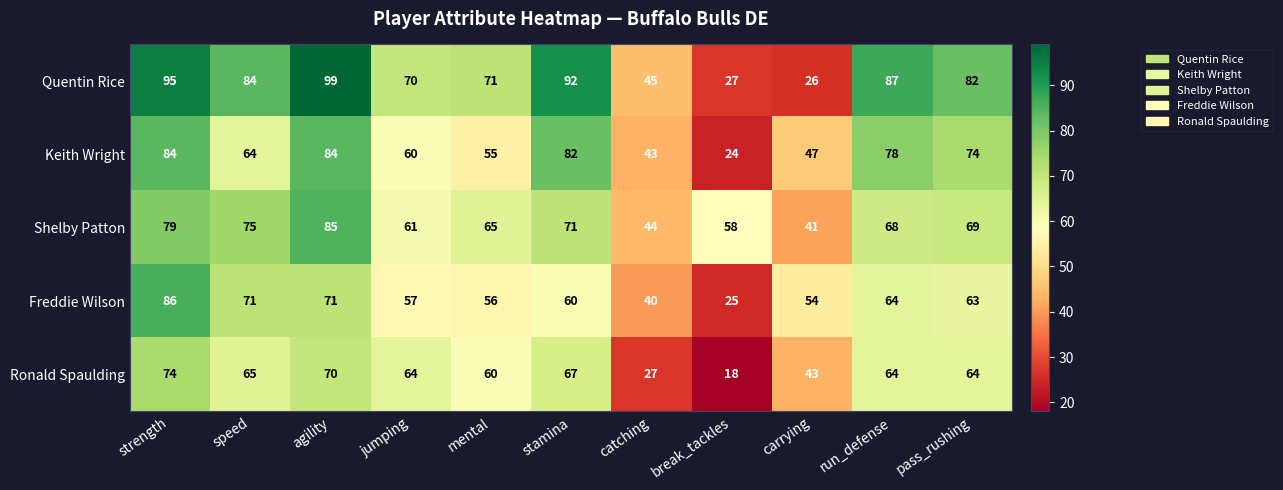

What is the minimum value shown in the chart?

18